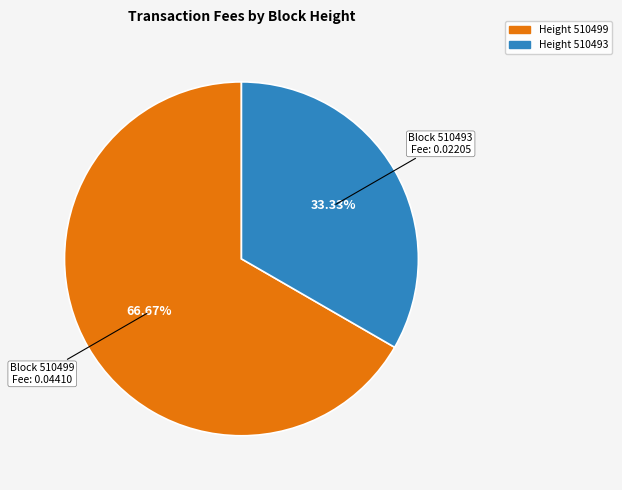

Is there a majority slice in this chart?

Yes